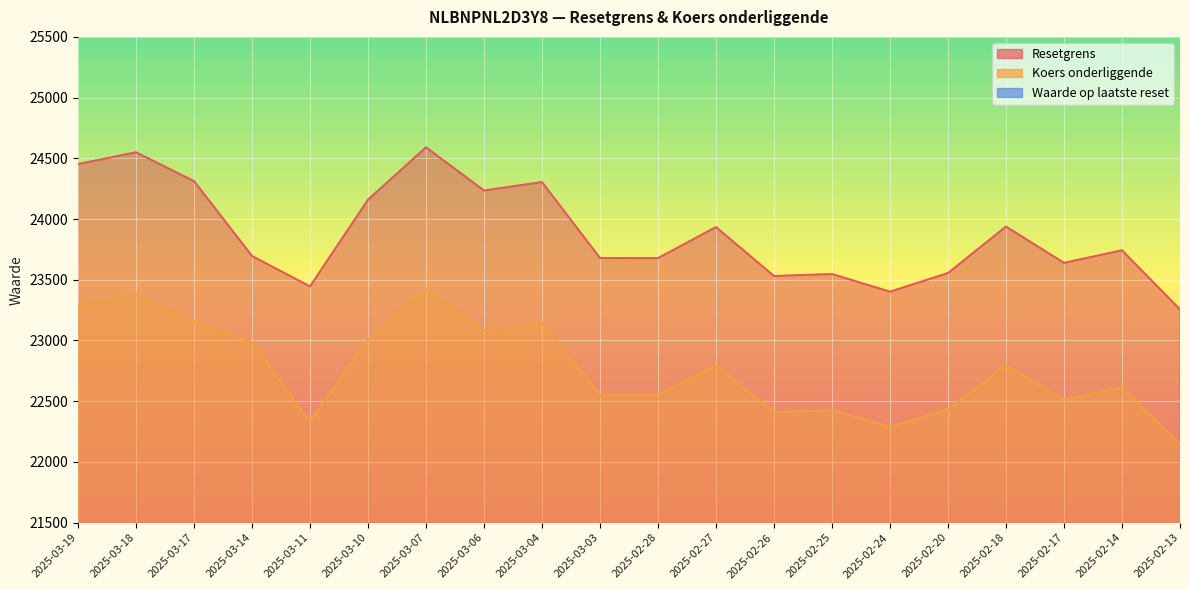

At which category is the sum across all series the highest?

2025-03-07